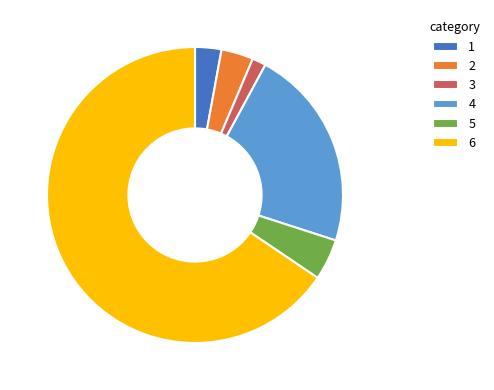

Which has a higher value, 5 or 6?

6